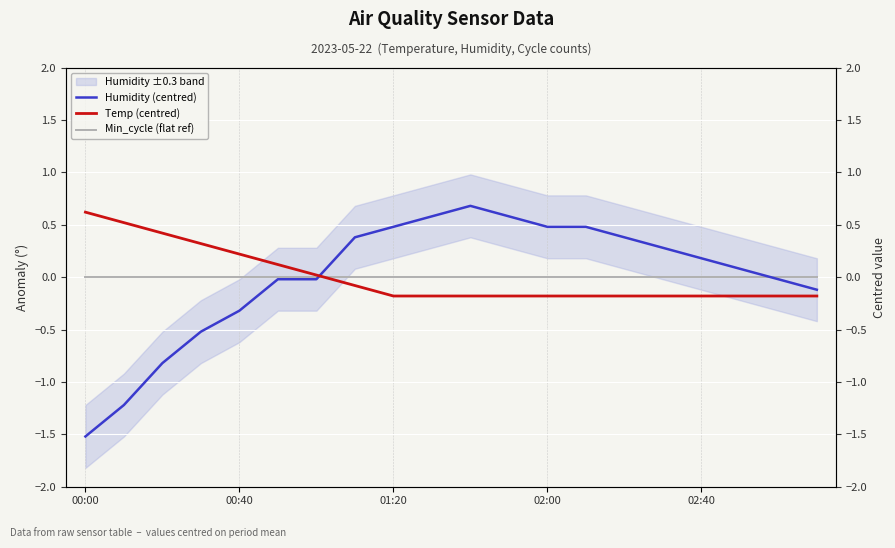

What is the maximum value shown in the chart?

0.7